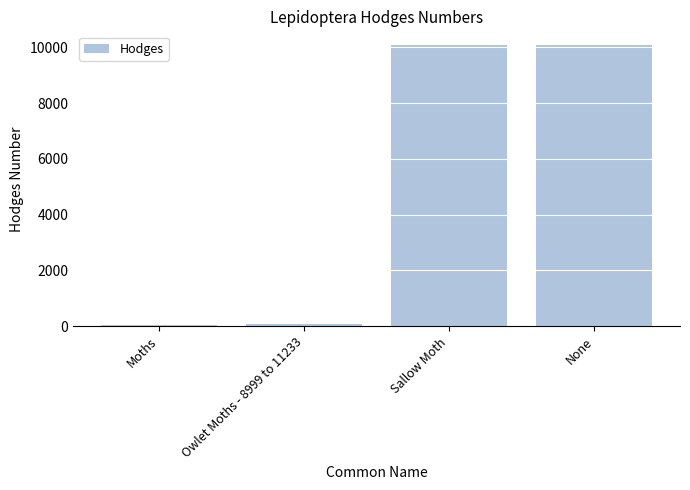

What is the change in value from Moths to Owlet Moths - 8999 to 11233?

+64.5